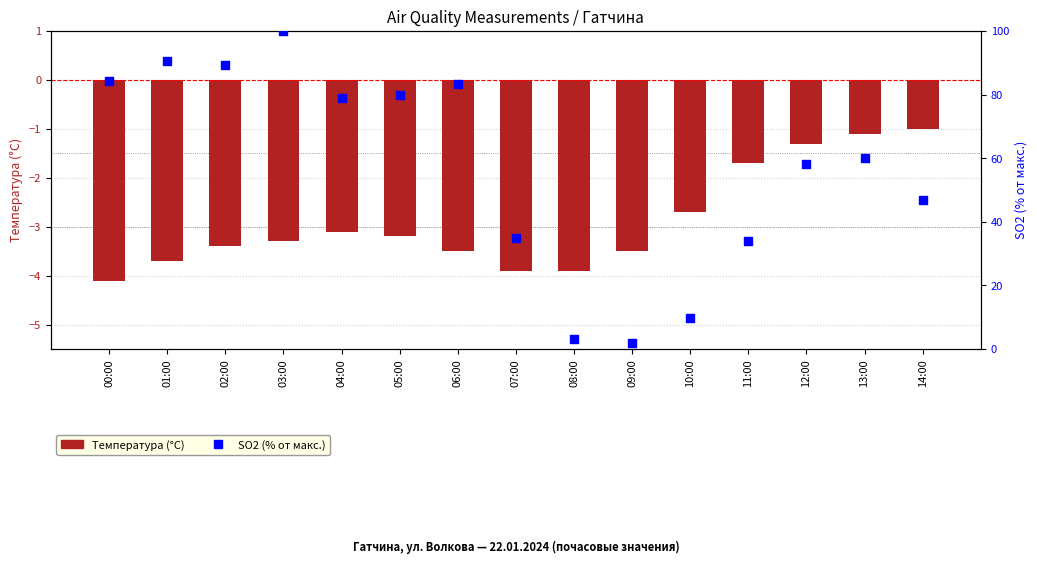

Is the value of Температура (°C) at 03:00 greater than the value of SO2 (% от макс.) at 07:00?

No